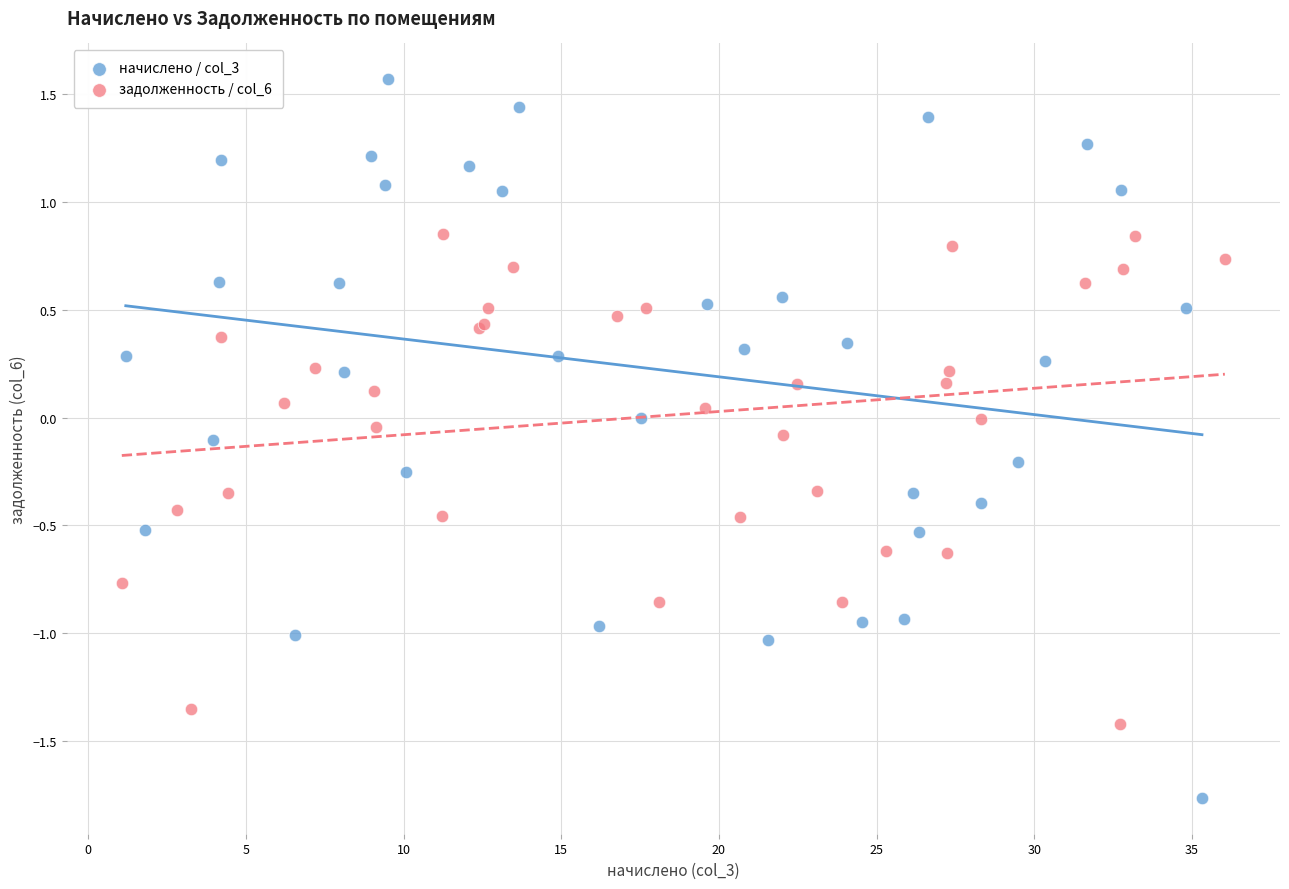

Which series contains the lowest Y value?

начислено / col_3